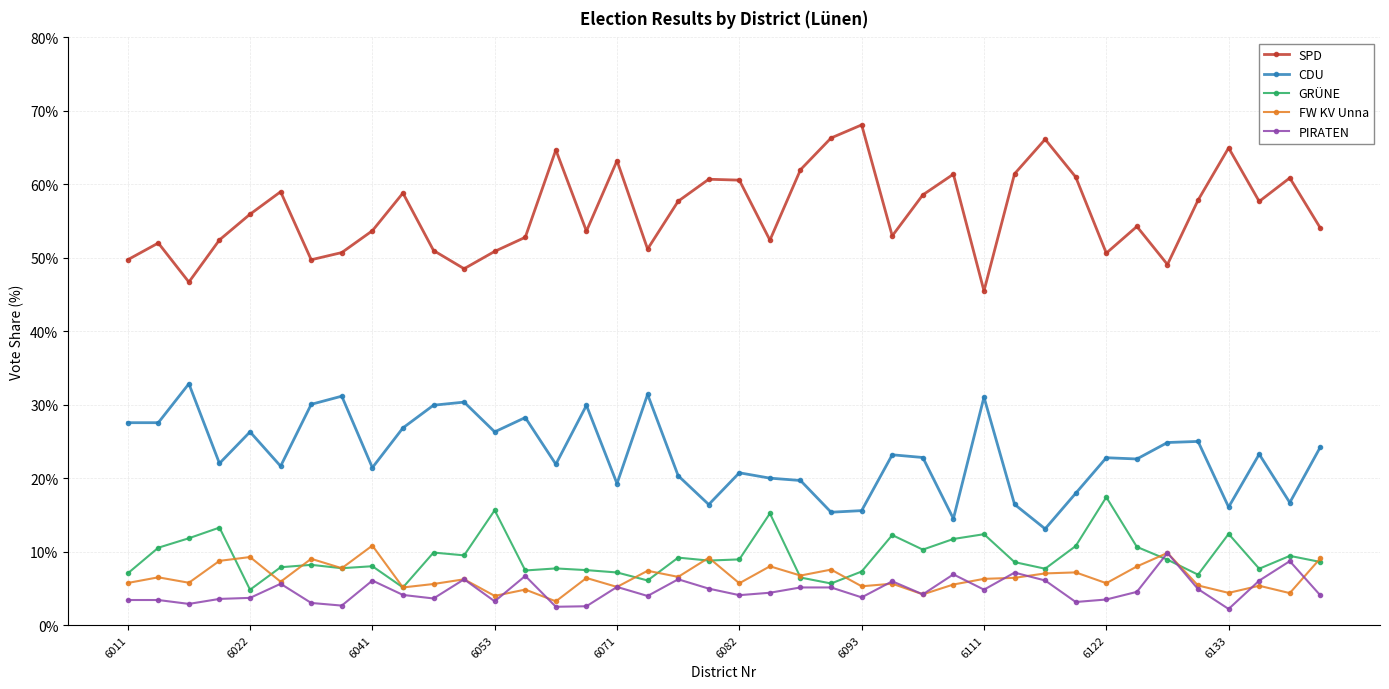

How many interior local peaks does the SPD series have?

12